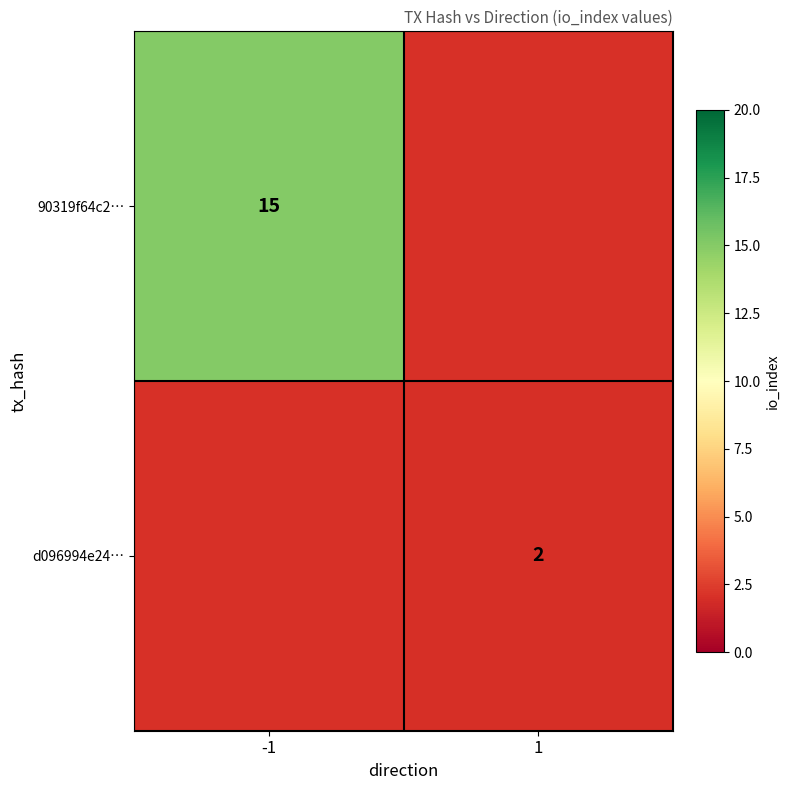

True or false: d096994e24… has a value of 1 at 1.

False